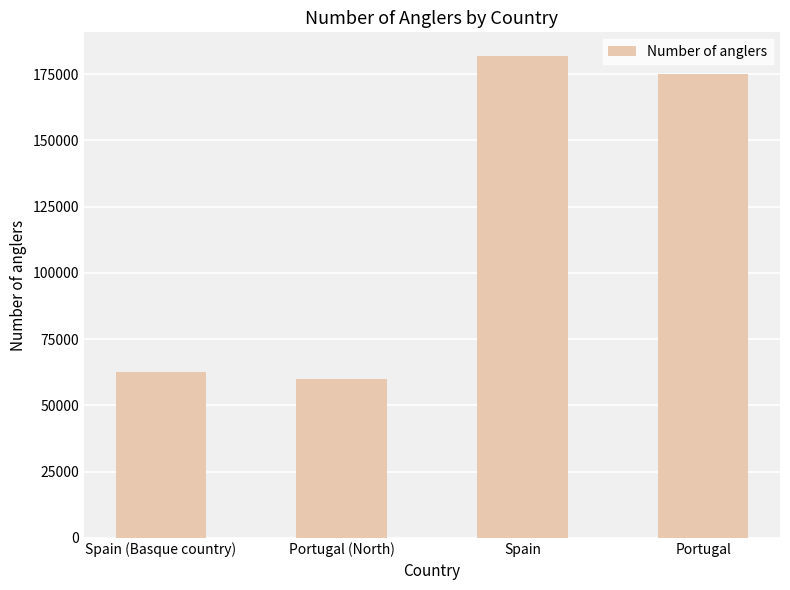

The value at Portugal is 233135. True or false?

False